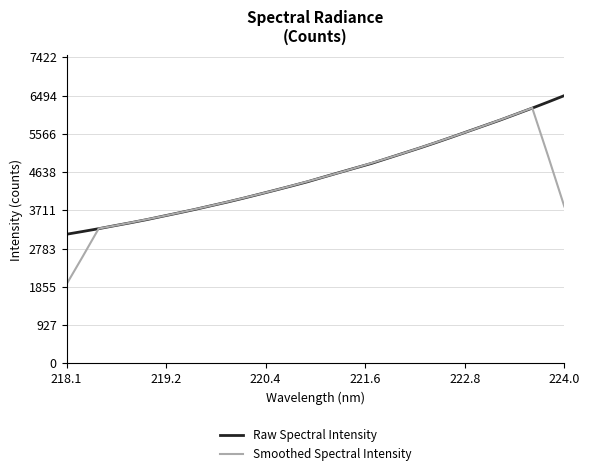

Which series has the largest range (max minus min)?

Smoothed Spectral Intensity